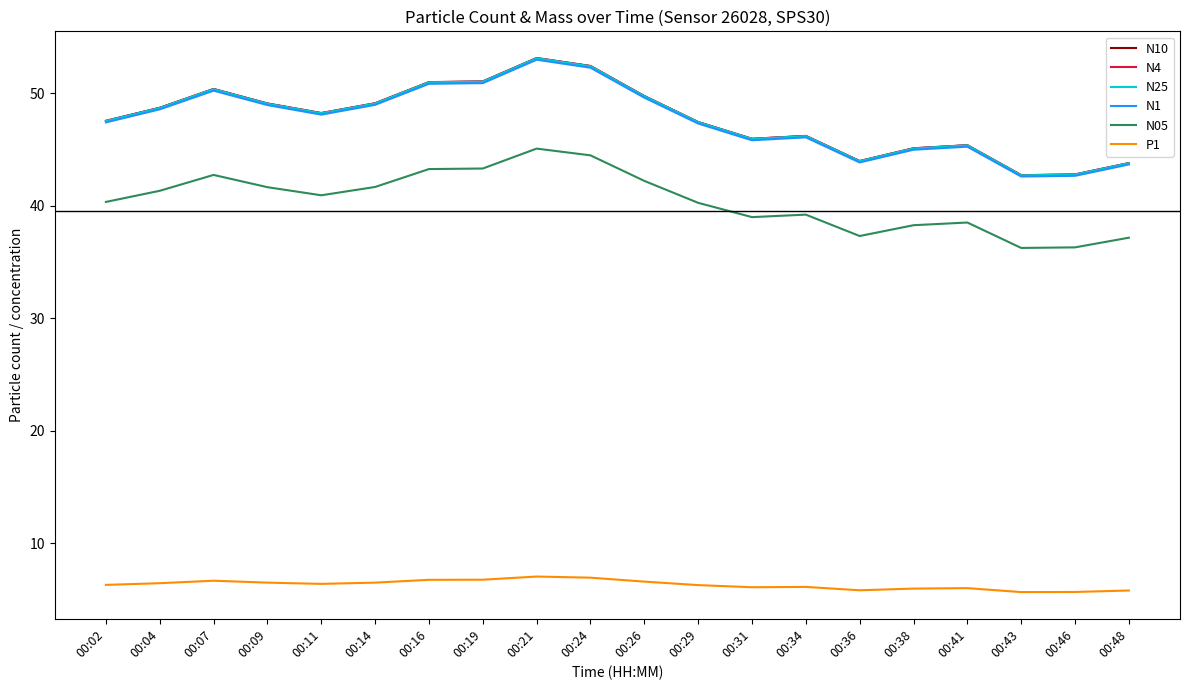

Is it true that N10 equals 11.1 at 00:38?

False